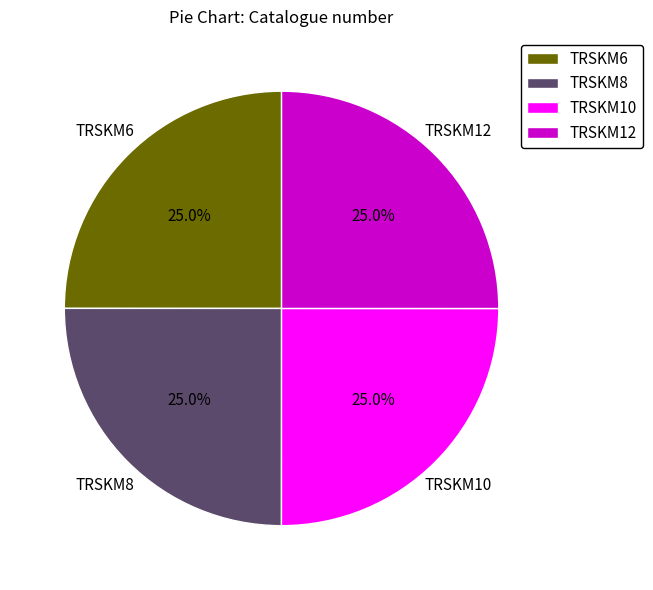

To the nearest percent, what portion does TRSKM8 represent?

25%